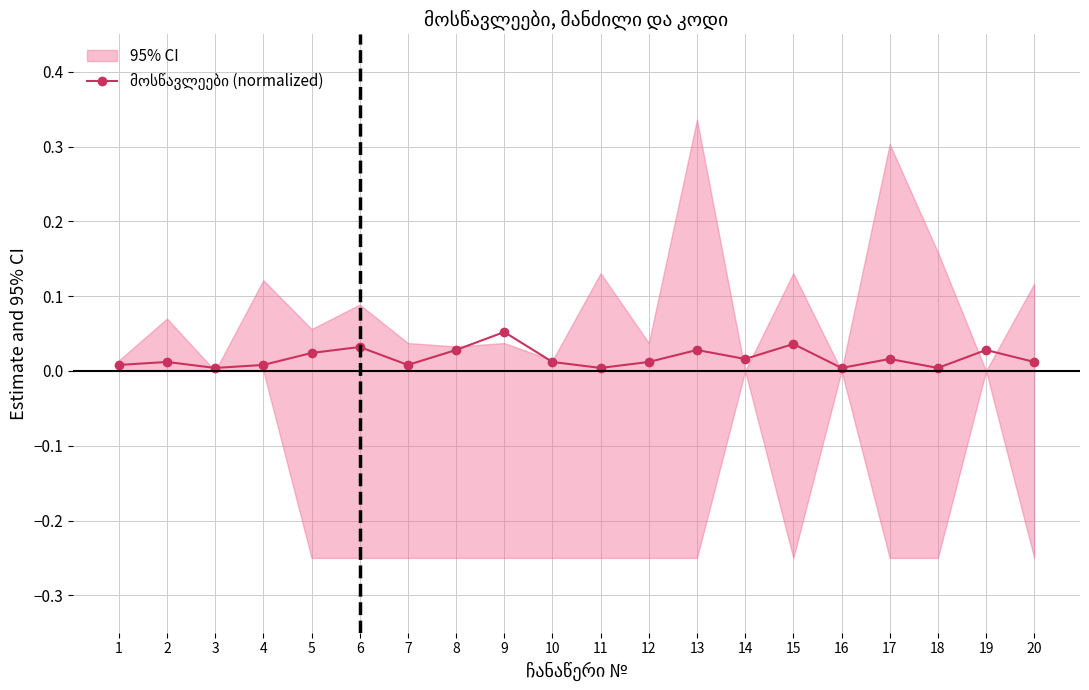

Which category has the highest value across all series?

9